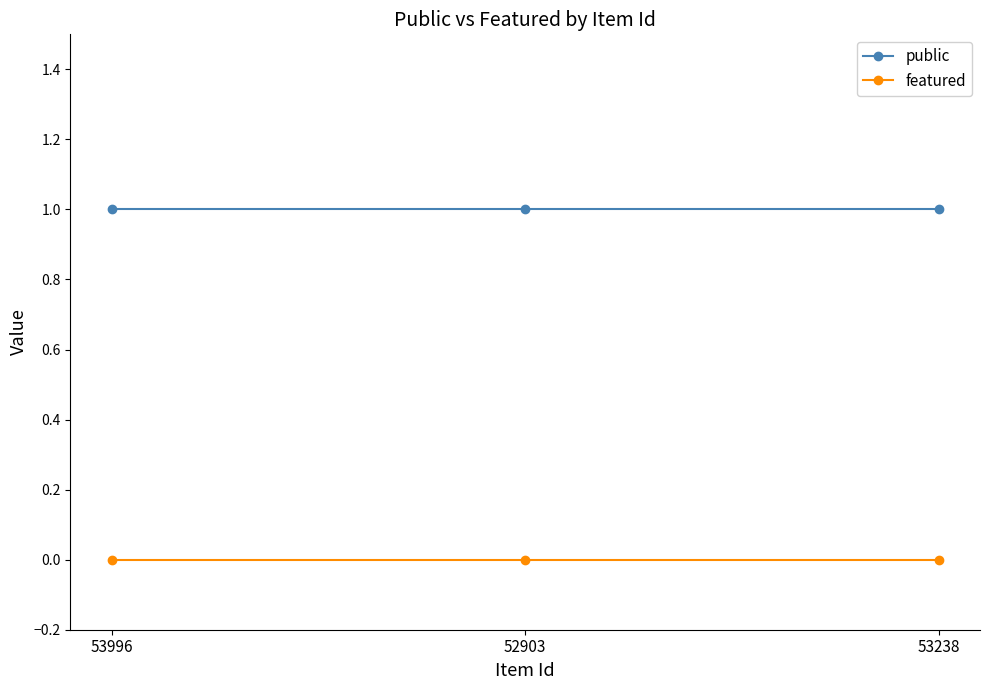

What is the sum of the public values at 53238 and 52903?

2